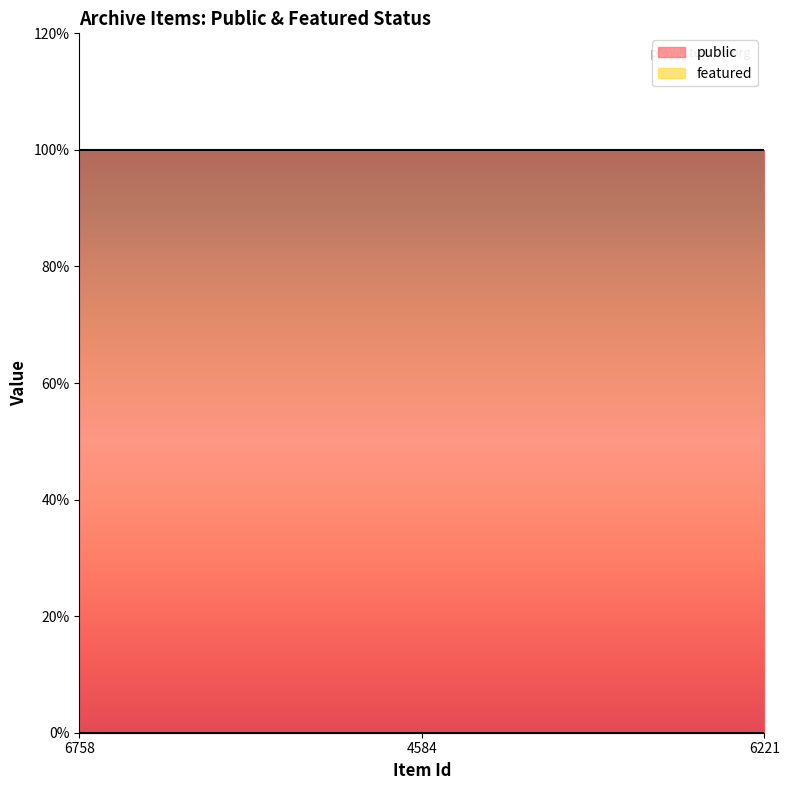

Which category has the highest value across all series?

6758